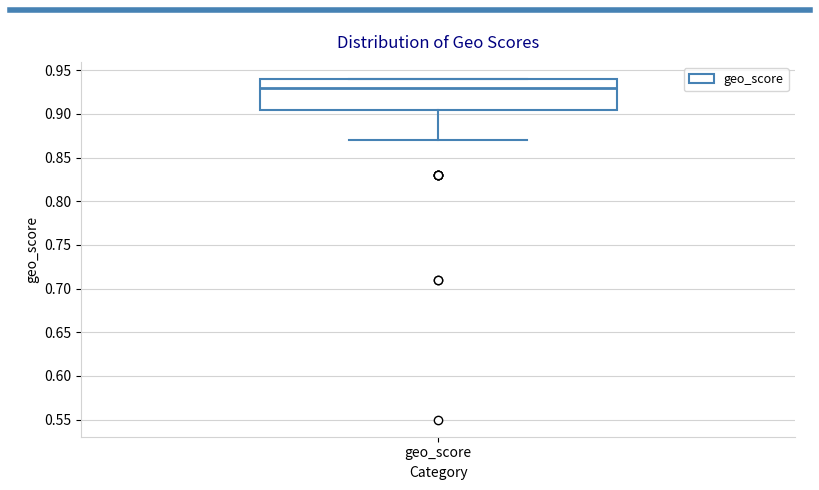

Read this box plot against the y-axis: the position of the median line, the range covered by the box, and the ends of both whiskers. The values are not printed on the chart, so give them approximately, as read against the axis.

median 0.930, box 0.905 to 0.940, whiskers 0.870 to 0.940